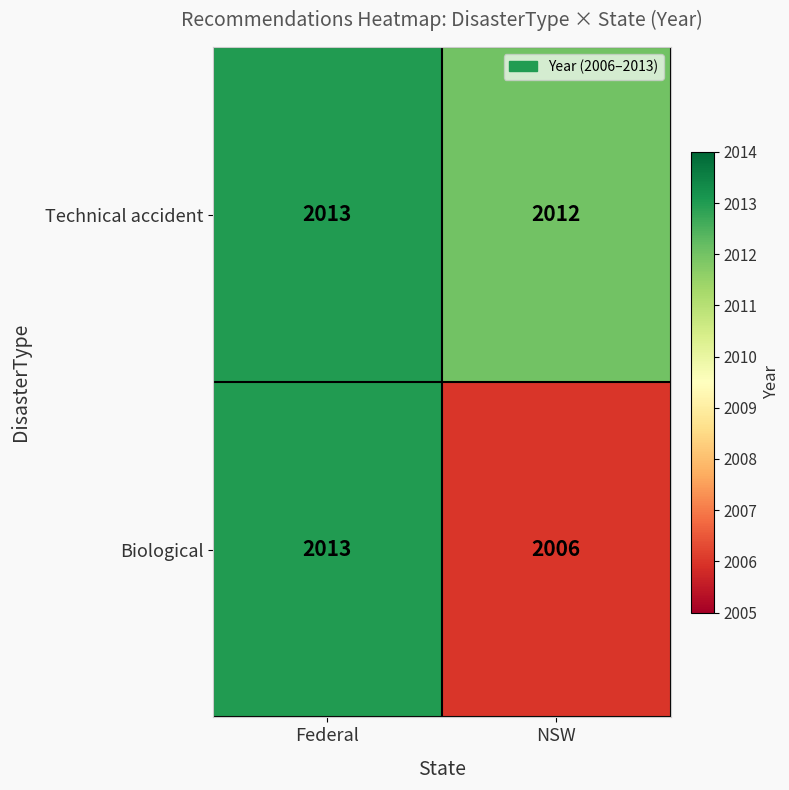

Is it true that Technical accident equals 2640 at NSW?

False